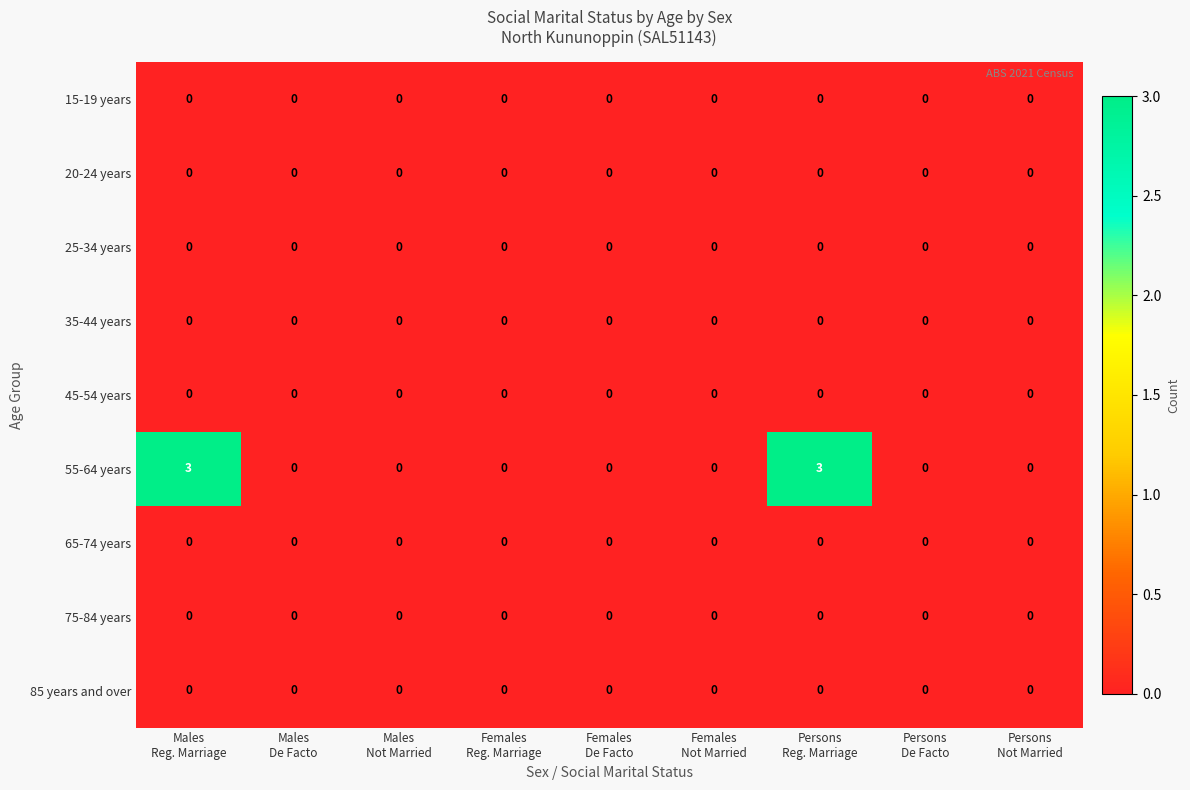

What is the maximum value for 55-64 years?

3